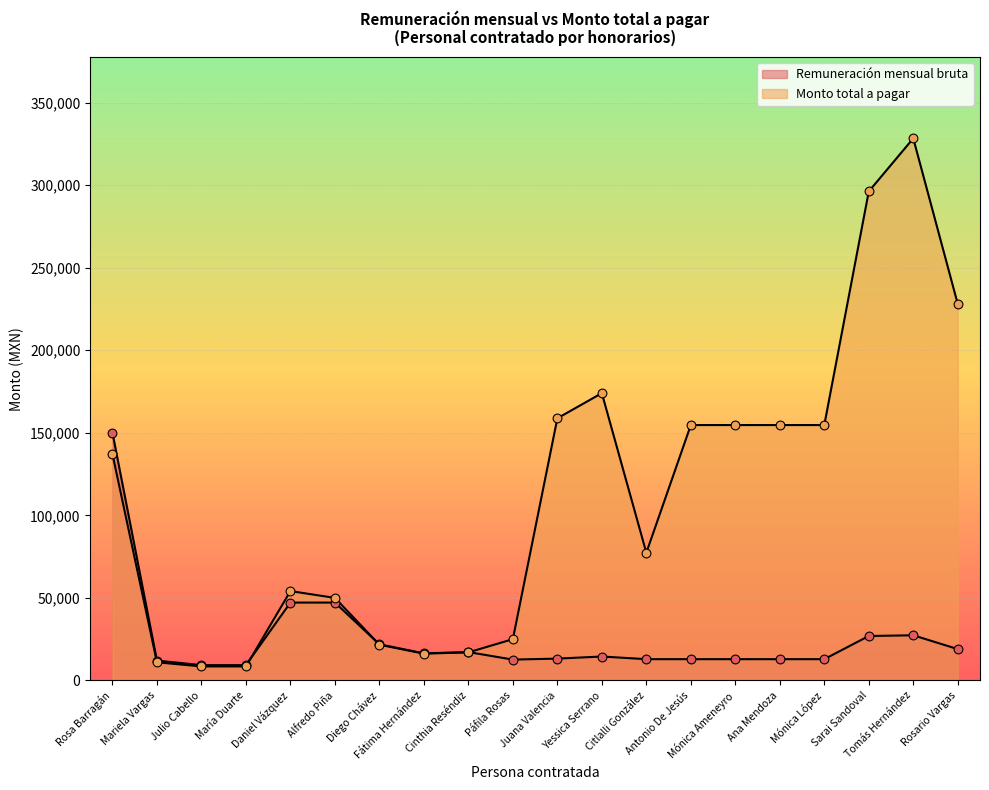

What are all the series names shown in the legend?

Remuneración mensual bruta, Monto total a pagar